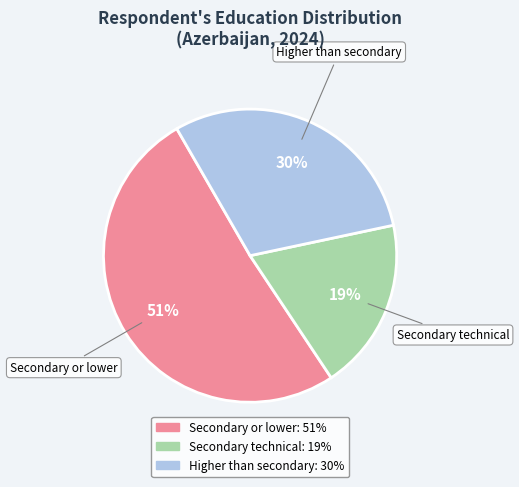

How many slices are in this pie chart?

3